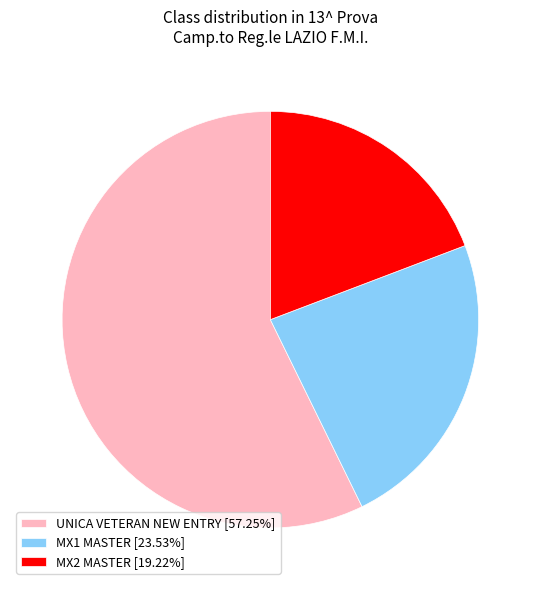

Combined, do UNICA VETERAN NEW ENTRY [57.25%] and MX2 MASTER [19.22%] account for over 50%?

Yes